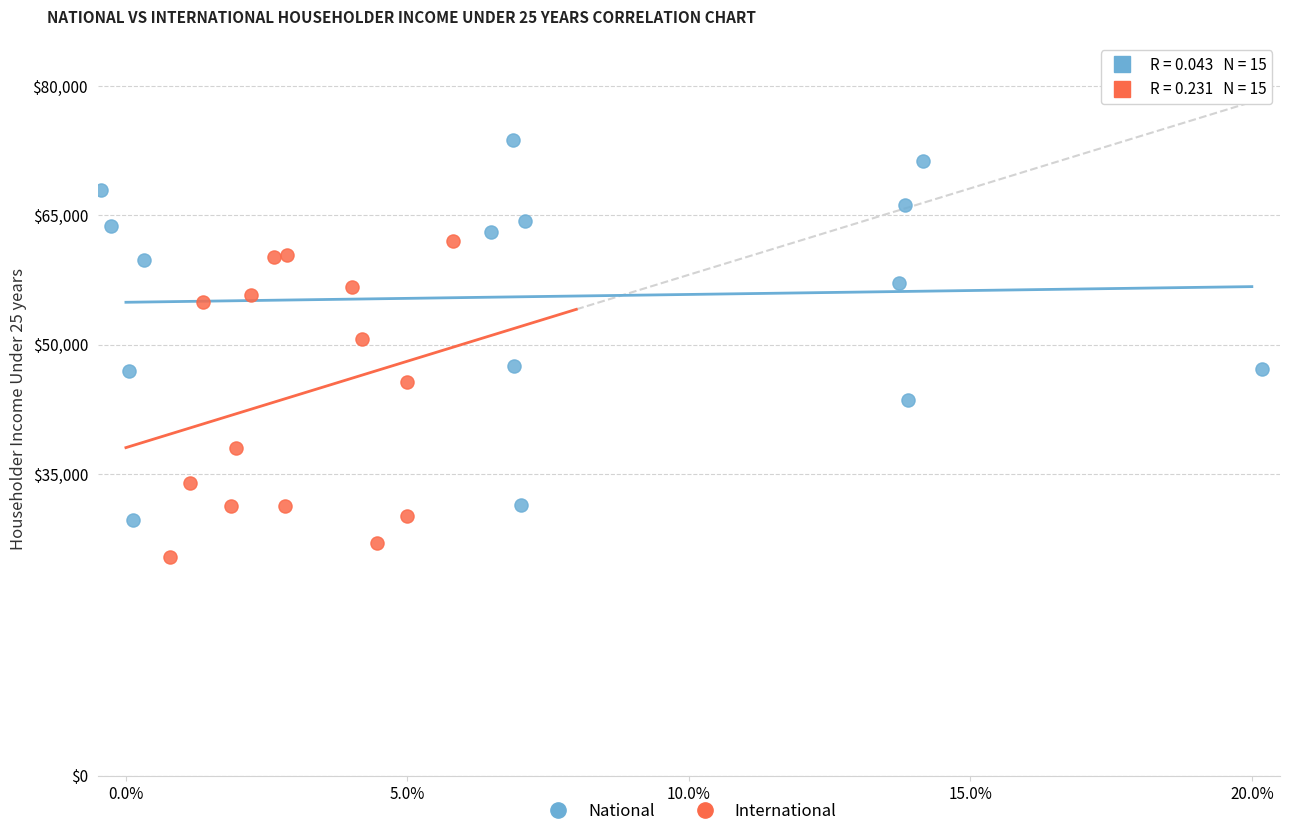

Which series has the largest Y range (max minus min)?

National